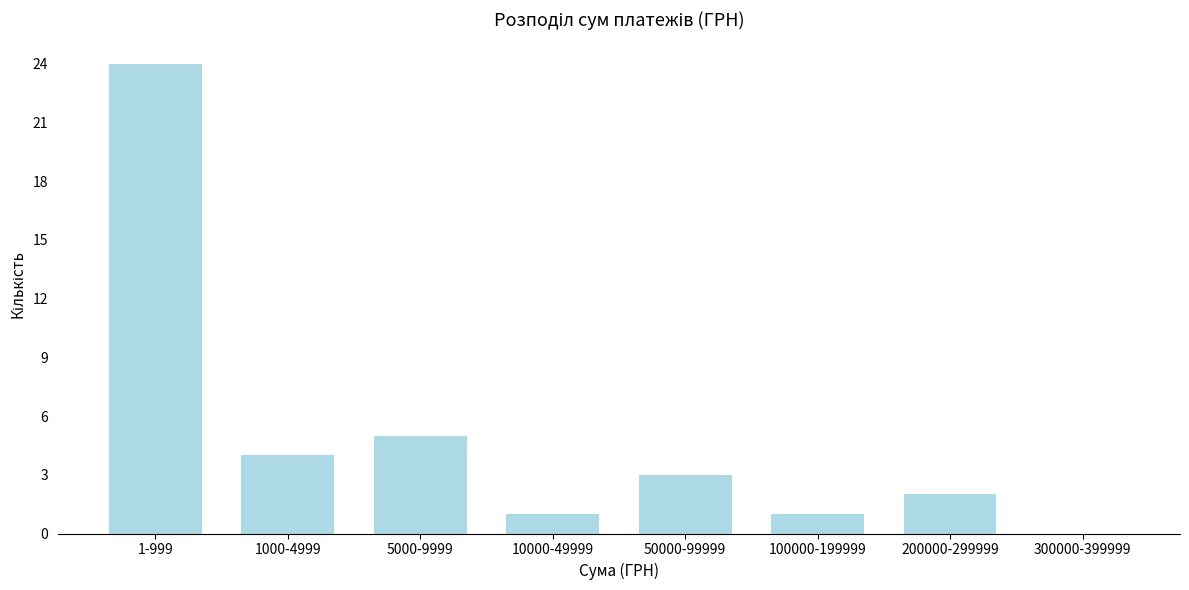

Reading left to right, what are all the values shown in this chart?

1-999=24	1000-4999=4	5000-9999=5	10000-49999=1	50000-99999=3	100000-199999=1	200000-299999=2	300000-399999=0